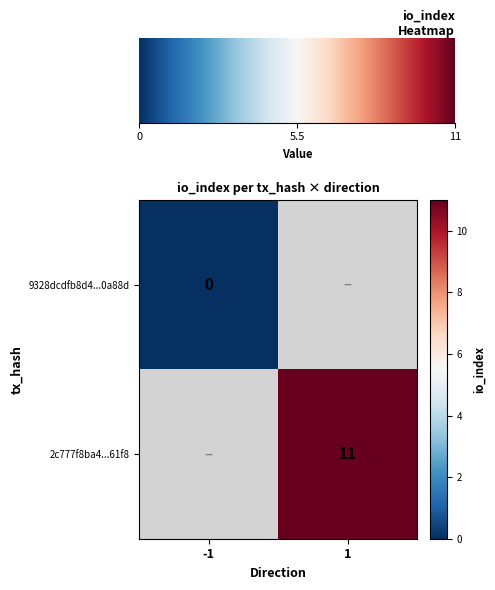

The 2c777f8ba4...61f8 series shows 11 at 1. True or false?

True